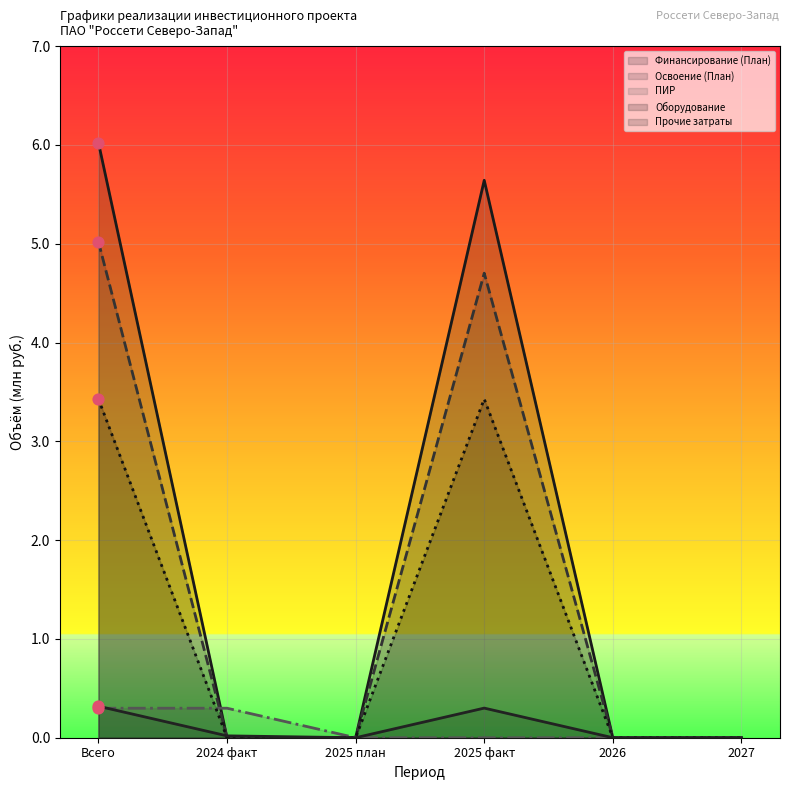

Is the value of ПИР at 2025 план greater than the value of Освоение (План) at 2025 план?

No